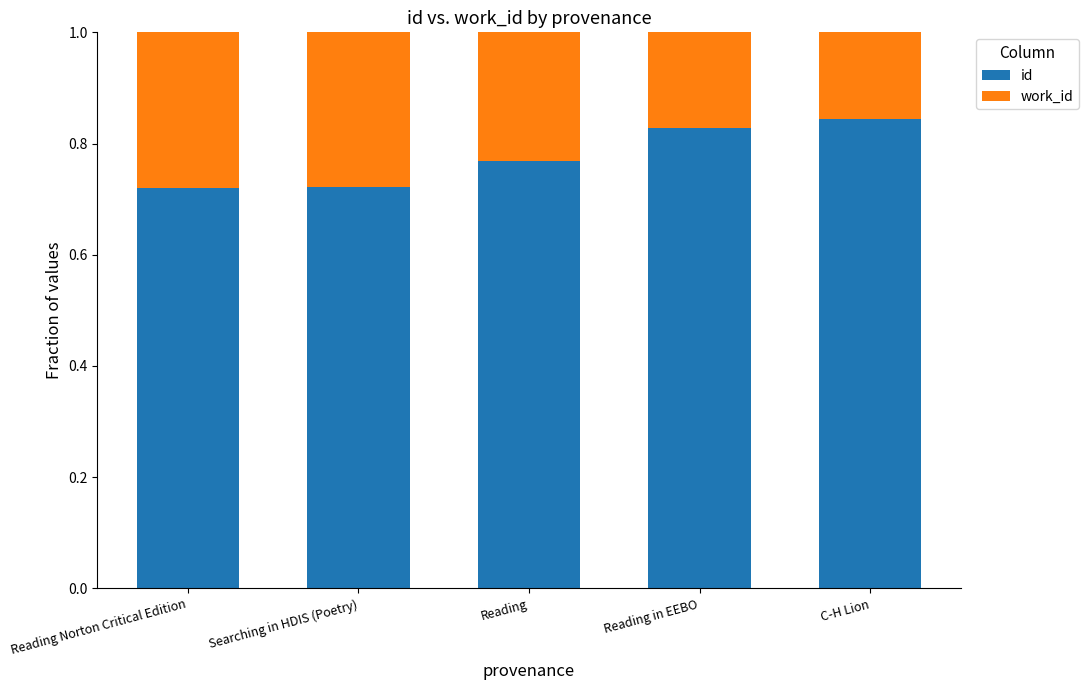

What is the total value across all series at Reading Norton Critical Edition?

1.0